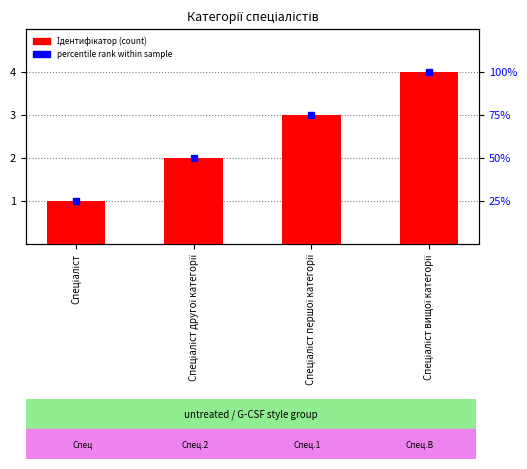

List the labels in order of value, smallest first.

Спеціаліст, Спеціаліст другої категорії, Спеціаліст першої категорії, Спеціаліст вищої категорії